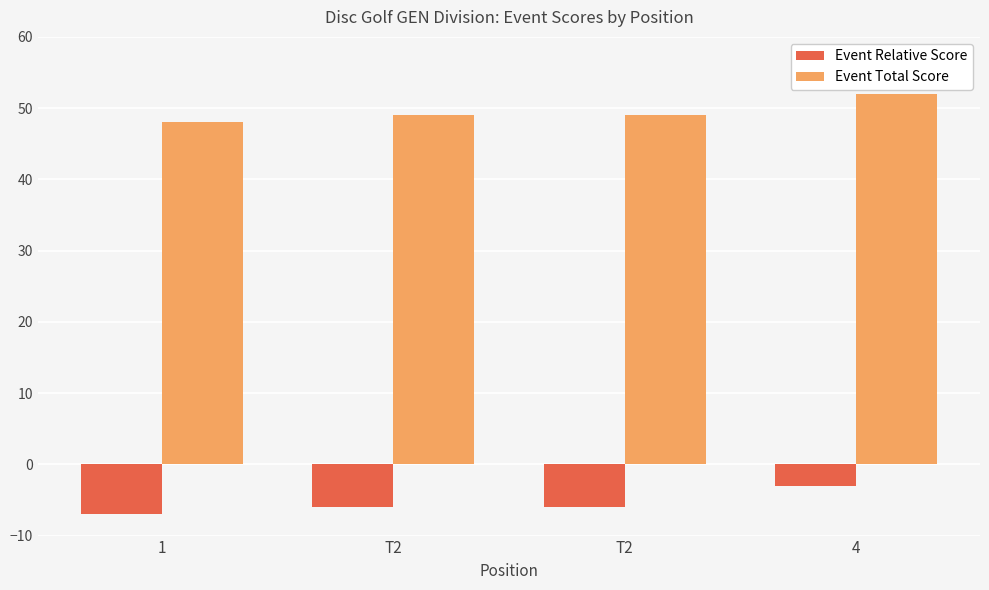

What is the average value of the Event Total Score series?

50